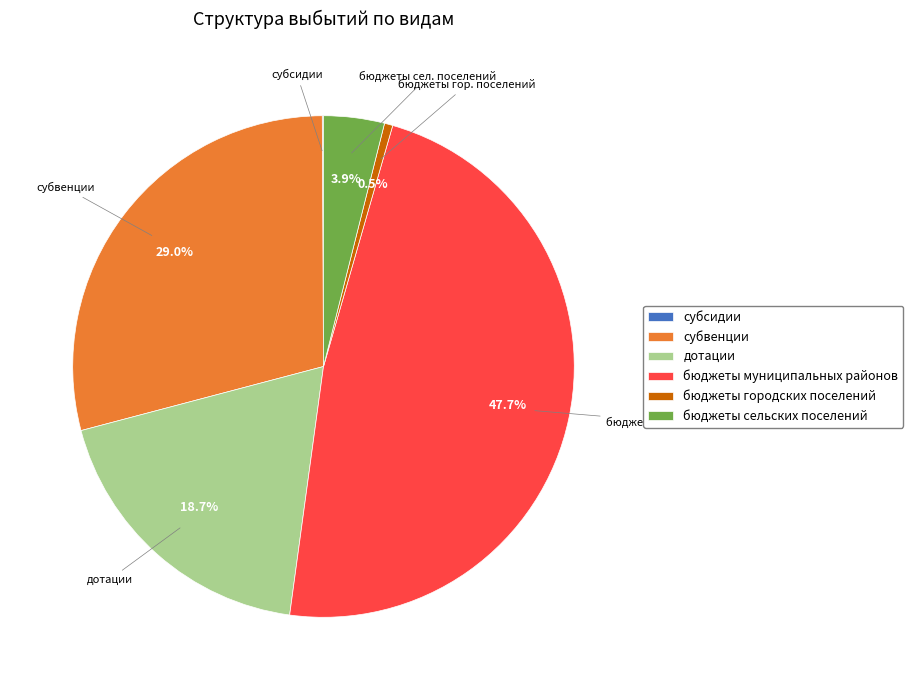

To the nearest percent, what percentage of the pie is субвенции?

29%